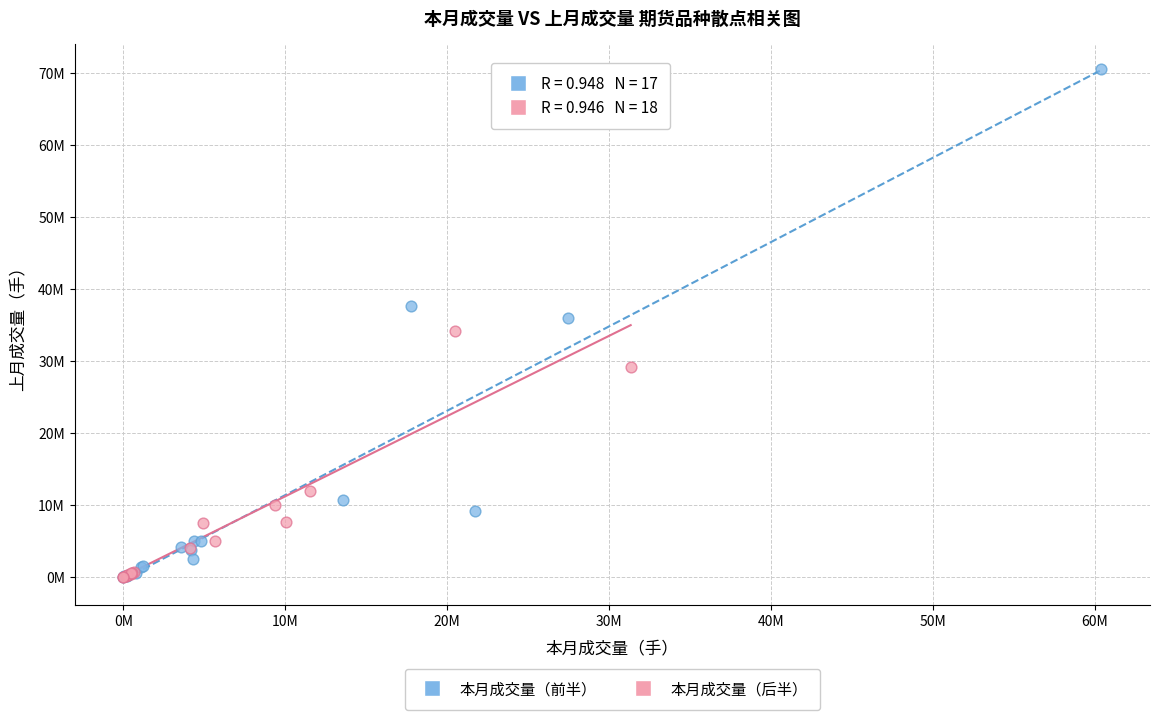

What are all the series names shown in the legend?

本月成交量（前半）, 本月成交量（后半）